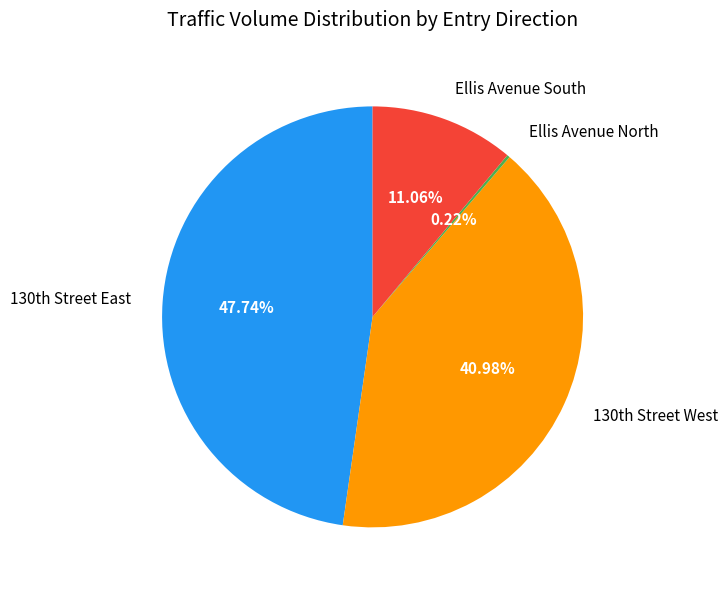

Is there a majority slice in this chart?

No